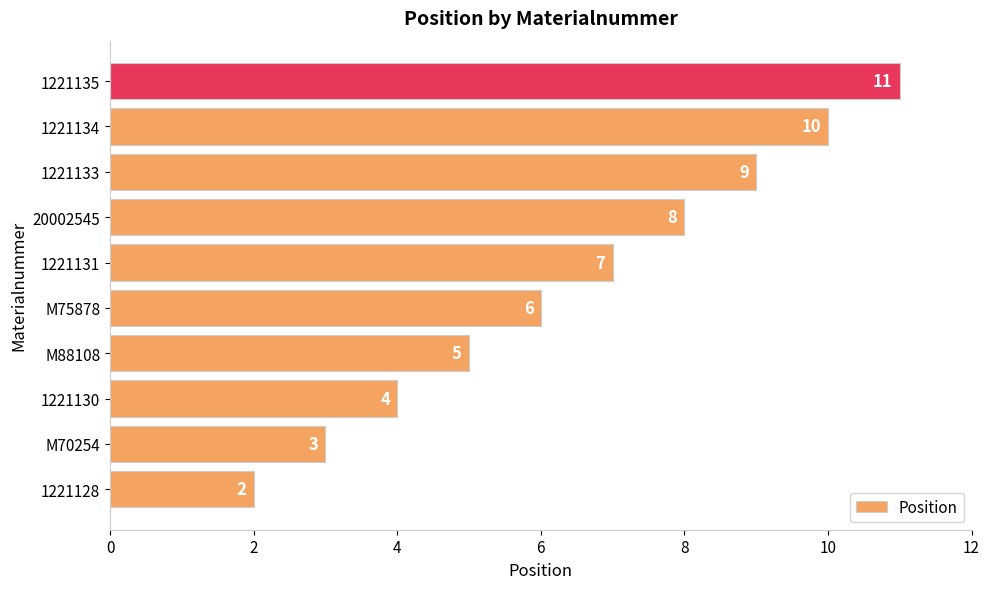

The value at M75878 is 6. True or false?

True